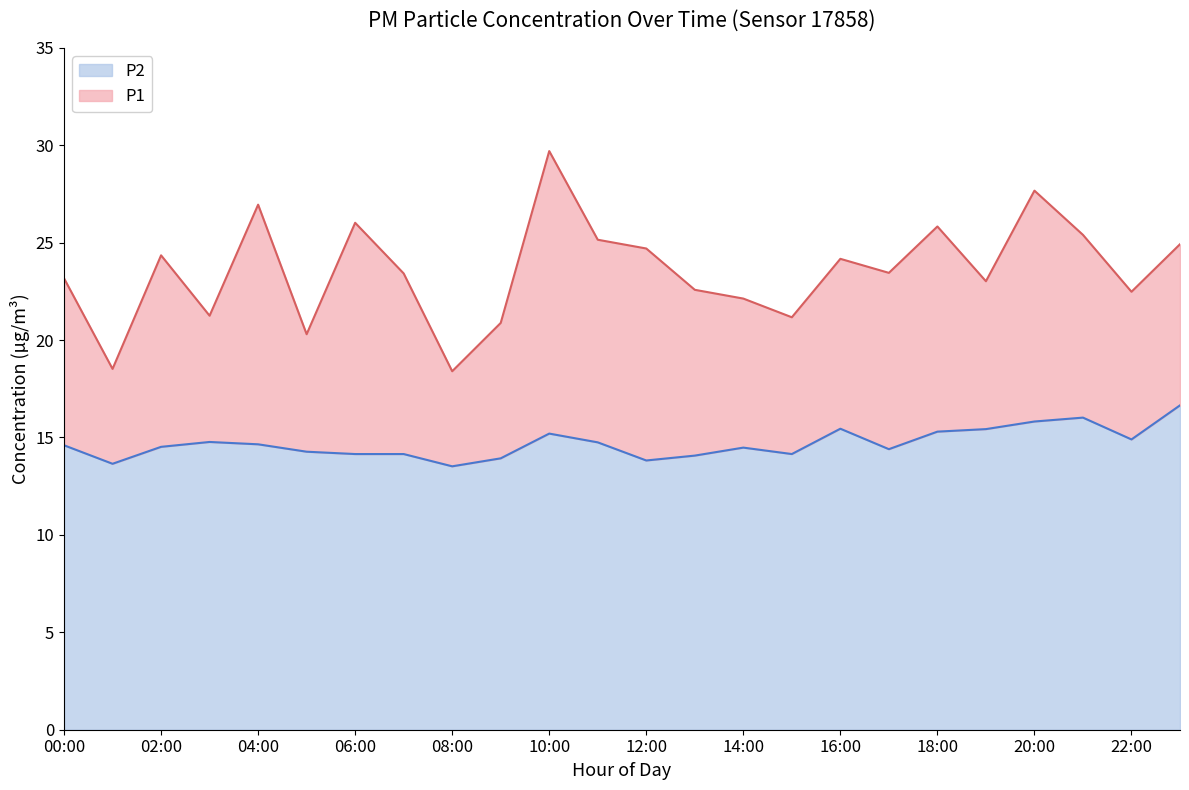

List the series in order of their overall mean, lowest first.

P2, P1